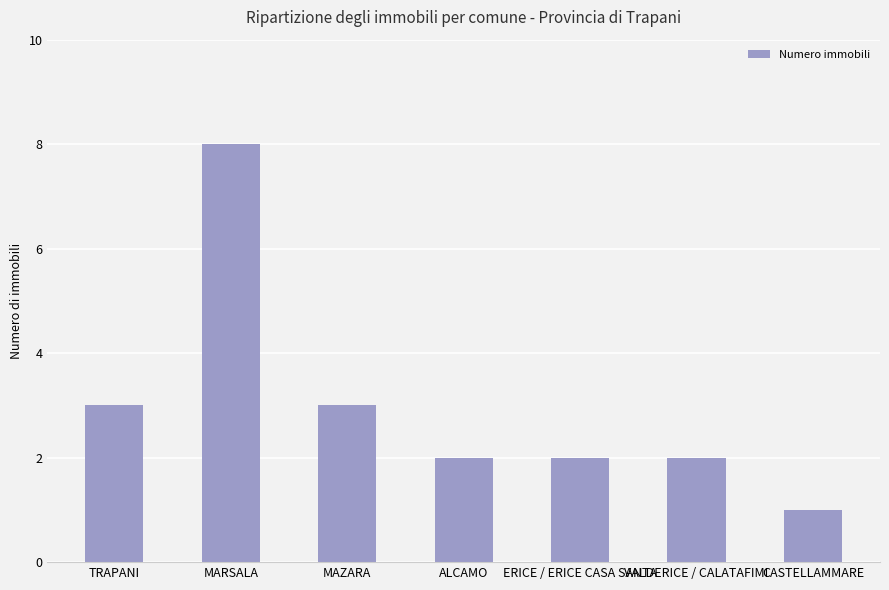

At which category does the chart reach its peak across all series?

MARSALA